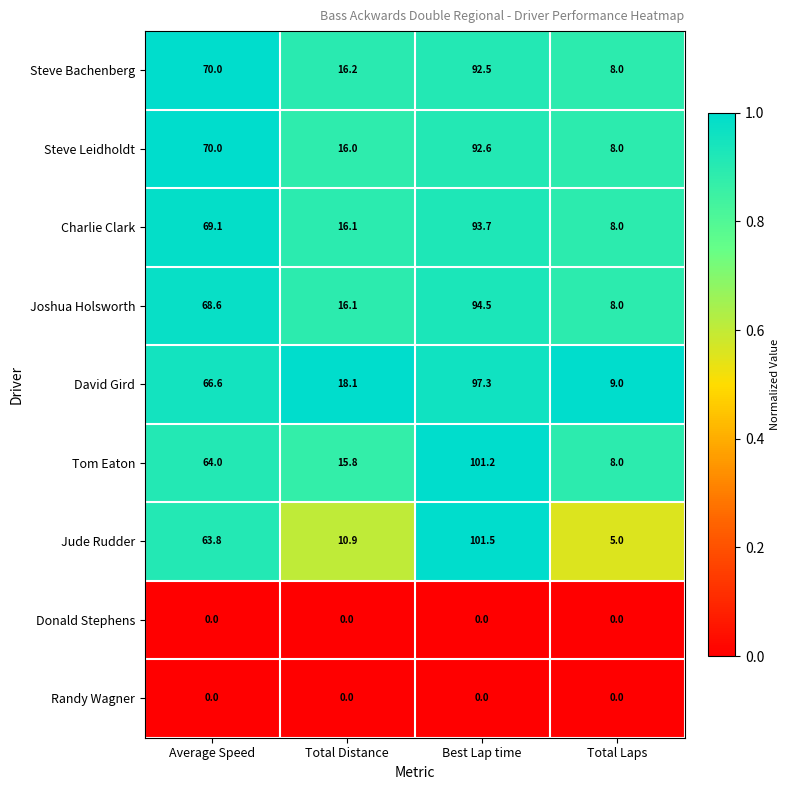

Is the value of Charlie Clark at Best Lap time greater than the value of Steve Leidholdt at Total Laps?

Yes